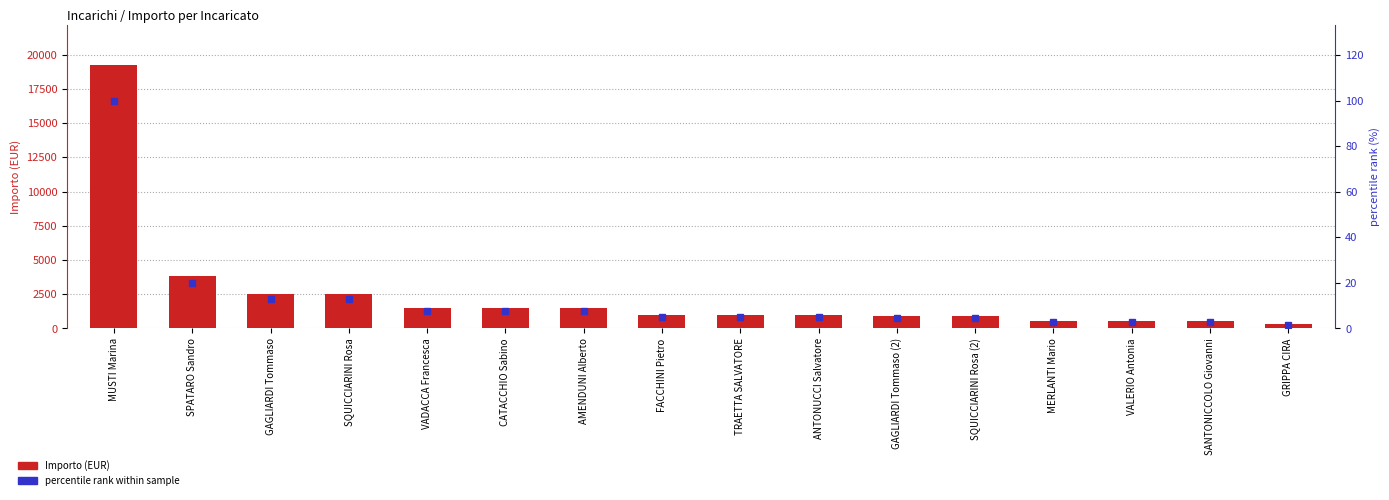

Reading left to right, what are all the values shown in this chart?

Importo (EUR): 19252.7	3800.0	2500.0	2500.0	1500.0	1500.0	1500.0	1000.0	1000.0	1000.0	918.6	918.6	557.1	557.1	557.1	318.5
percentile rank within sample: 100.0	19.7	13.0	13.0	7.8	7.8	7.8	5.2	5.2	5.2	4.8	4.8	2.9	2.9	2.9	1.7